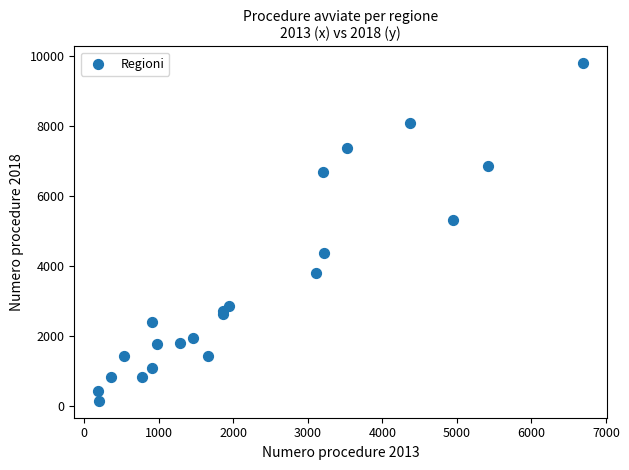

What Y value in the scatter plot is closest to 4973?

5312